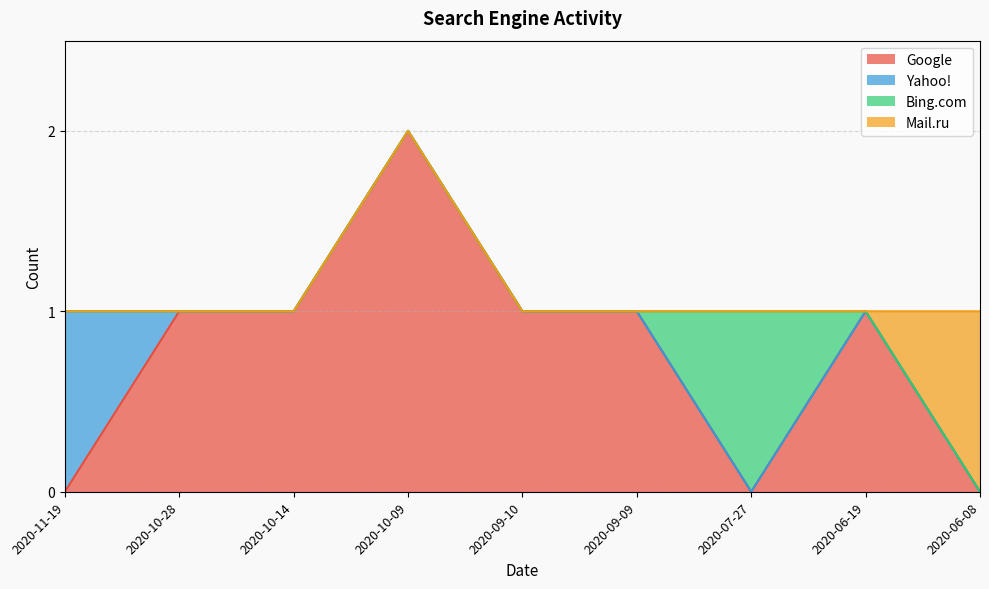

What is the spread (max minus min) of values at 2020-09-09?

1